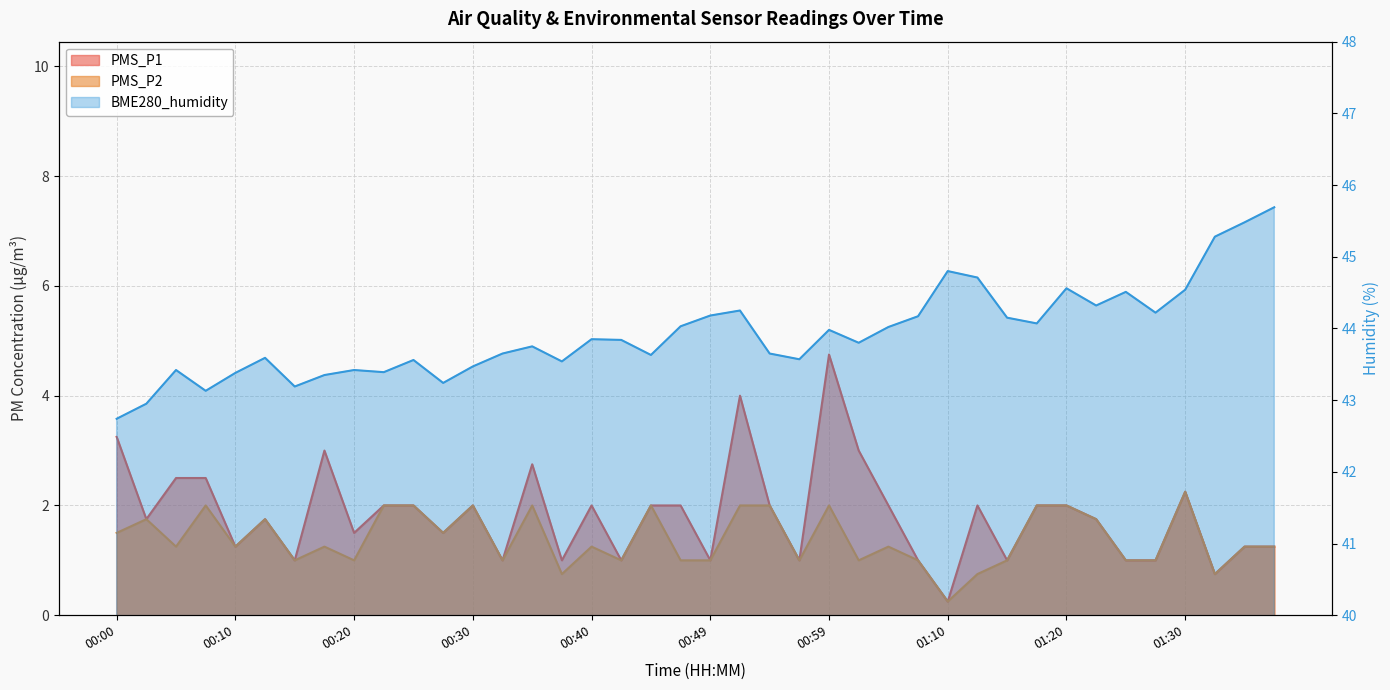

True or false: PMS_P2 and BME280_humidity intersect in this chart.

False